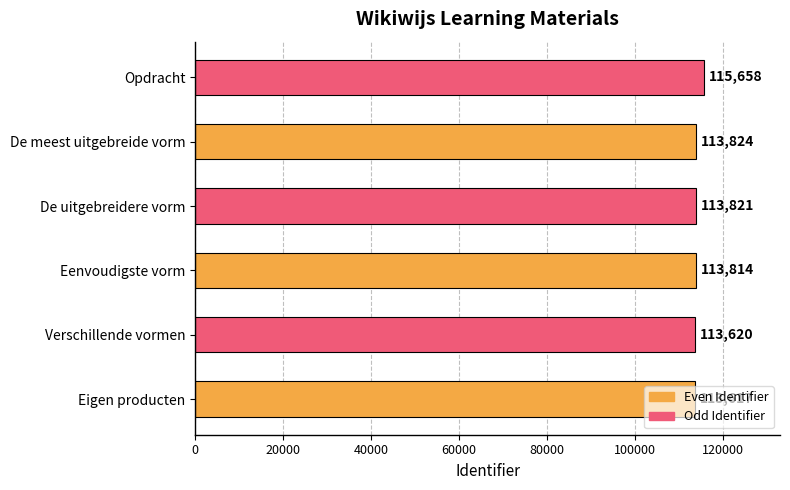

How many bars are there in total?

6